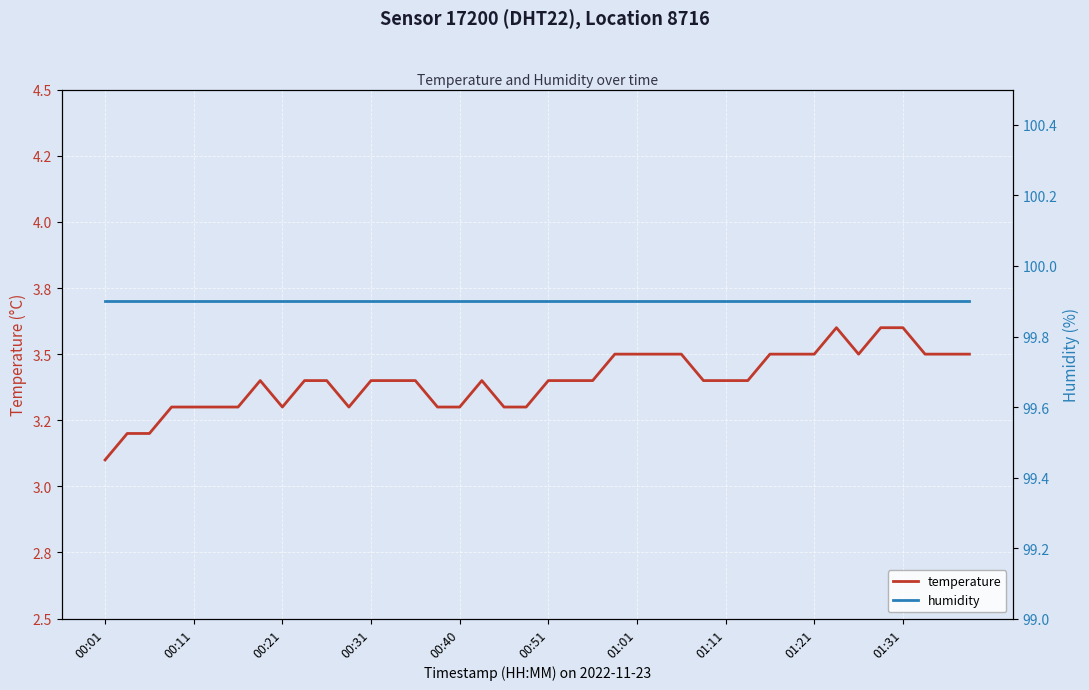

True or false: humidity and temperature cross at least once.

False